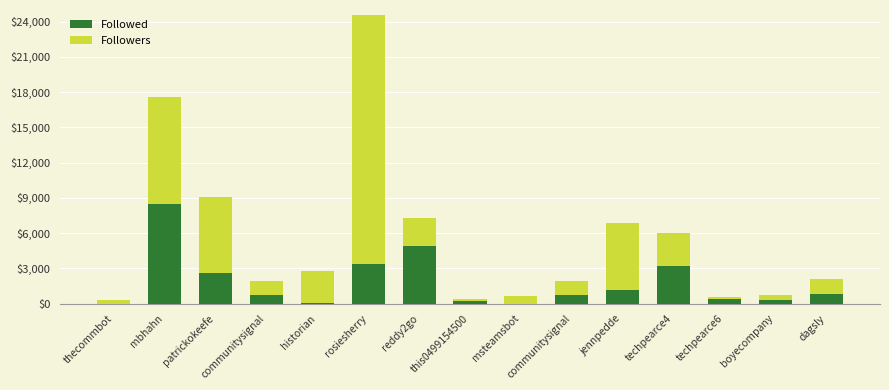

What is the difference between the second highest and minimum values in the Followers series?

8985